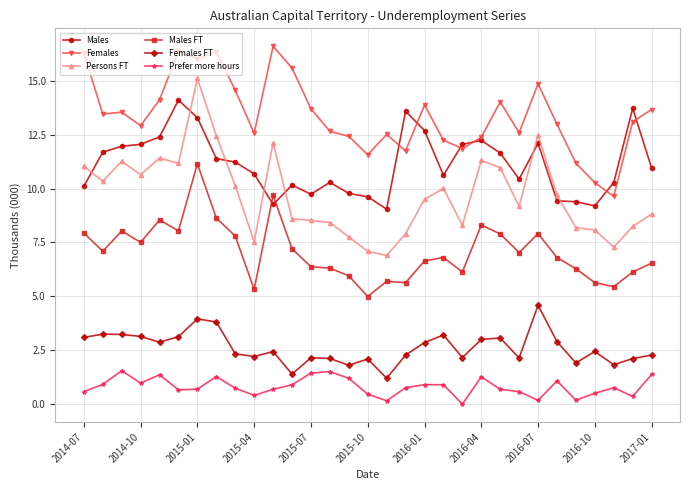

What are all the series names shown in the legend?

Males, Females, Persons FT, Males FT, Females FT, Prefer more hours